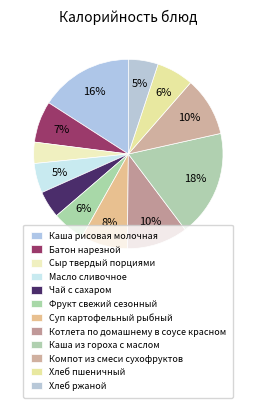

To the nearest percent, what is the average slice percentage?

8%